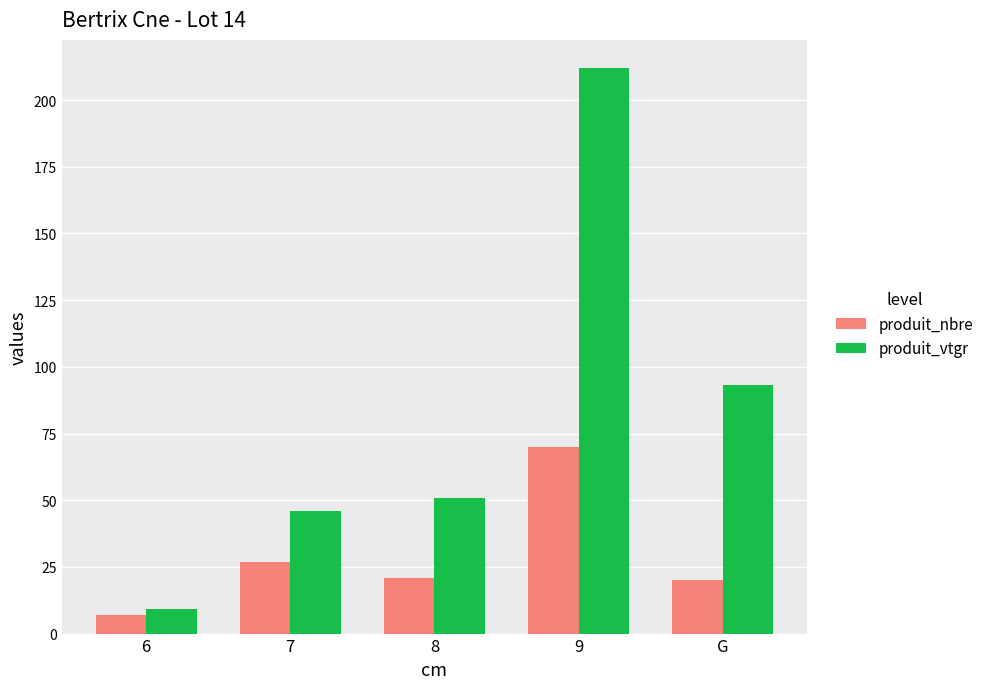

Does the chart contain any negative values?

No